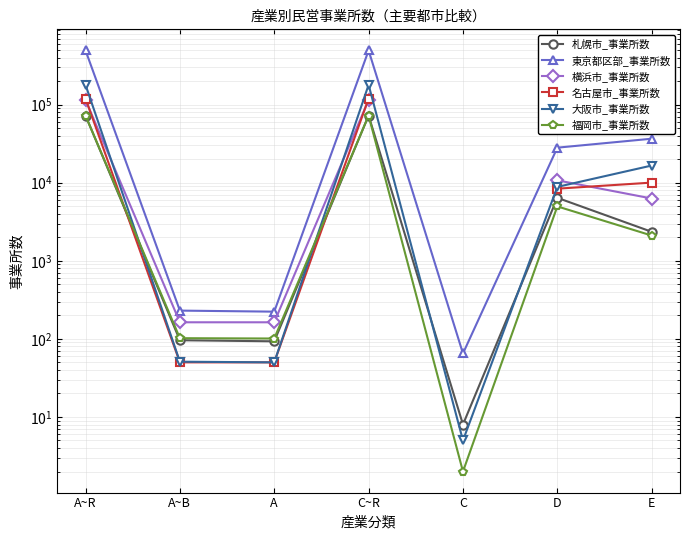

What are all the series names shown in the legend?

札幌市_事業所数, 東京都区部_事業所数, 横浜市_事業所数, 名古屋市_事業所数, 大阪市_事業所数, 福岡市_事業所数